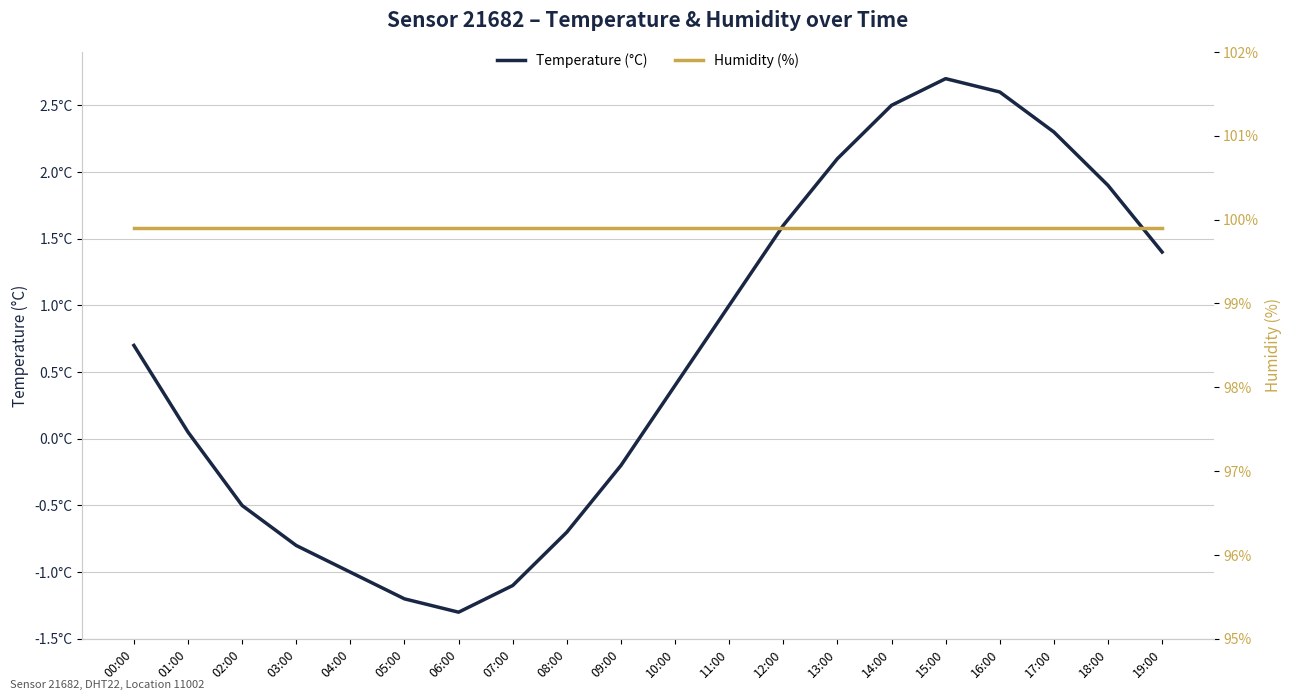

Reading left to right, what are all the values shown in this chart?

Temperature (°C): 00:00=0.7	01:00=0.1	02:00=-0.5	03:00=-0.8	04:00=-1.0	05:00=-1.2	06:00=-1.3	07:00=-1.1	08:00=-0.7	09:00=-0.2	10:00=0.4	11:00=1.0	12:00=1.6	13:00=2.1	14:00=2.5	15:00=2.7	16:00=2.6	17:00=2.3	18:00=1.9	19:00=1.4
Humidity (%): 00:00=99.9	01:00=99.9	02:00=99.9	03:00=99.9	04:00=99.9	05:00=99.9	06:00=99.9	07:00=99.9	08:00=99.9	09:00=99.9	10:00=99.9	11:00=99.9	12:00=99.9	13:00=99.9	14:00=99.9	15:00=99.9	16:00=99.9	17:00=99.9	18:00=99.9	19:00=99.9